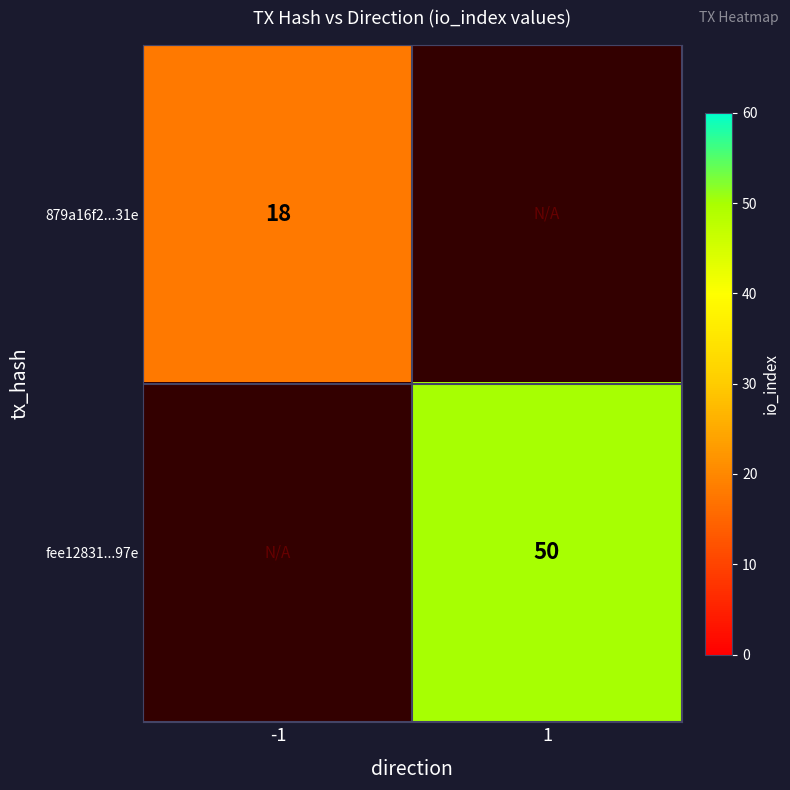

At which category does the chart reach its minimum across all series?

-1